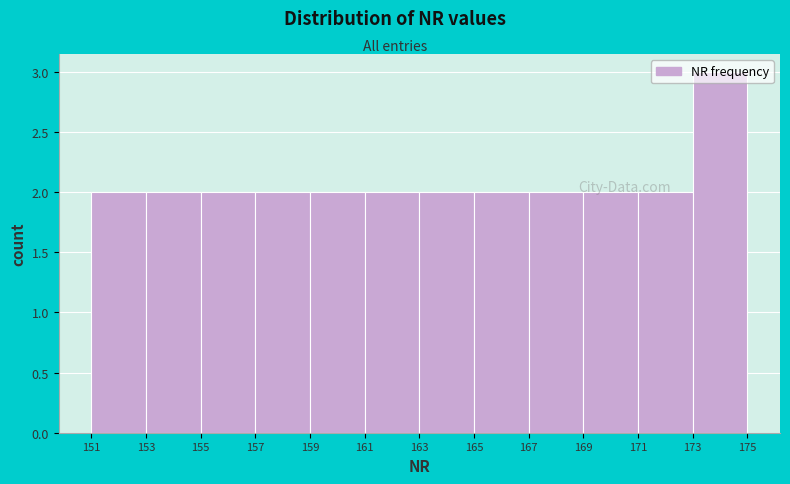

Reading left to right, list every bar in this chart as the range it spans on the x-axis followed by its height. The values are not printed on the chart, so give them approximately, as read against the axis.

151 to 153: 2
153 to 155: 2
155 to 157: 2
157 to 159: 2
159 to 161: 2
161 to 163: 2
163 to 165: 2
165 to 167: 2
167 to 169: 2
169 to 171: 2
171 to 173: 2
173 to 175: 3